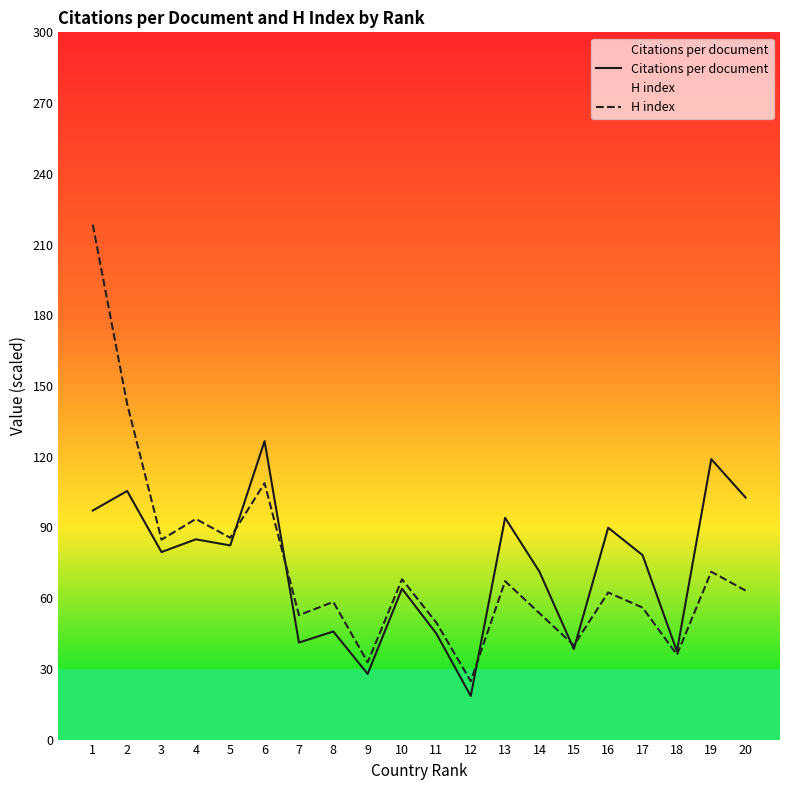

What is the total value across all series at 14?

124.8